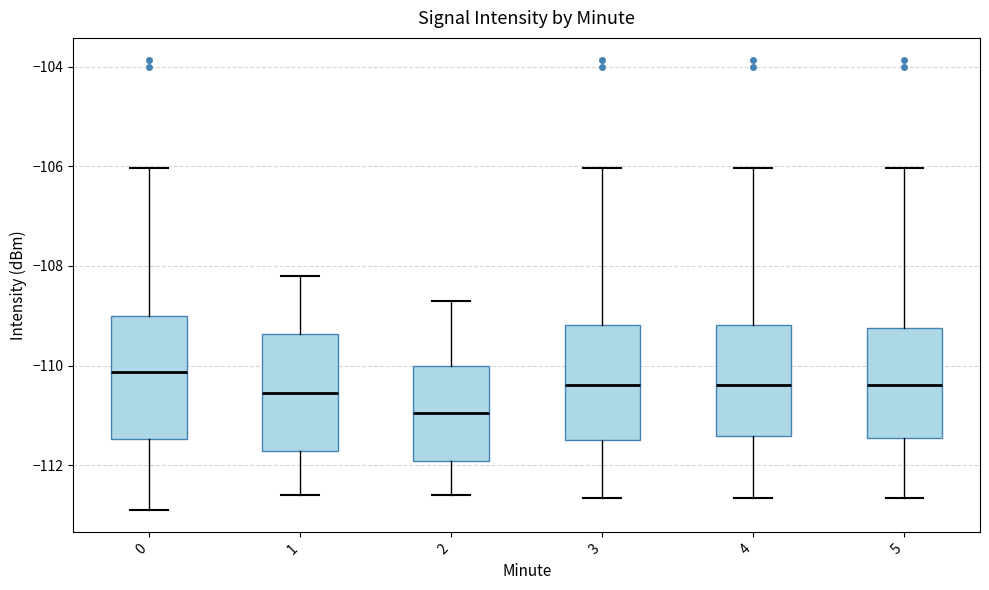

Reading left to right, transcribe this box plot: for each box, give where its median line is, the range the box spans, and where its two whiskers end, as read against the y-axis. The values are not printed on the chart, so give them approximately, as read against the axis.

0: median -110.2, box -111.4 to -109.0, whiskers -112.8 to -106.0
1: median -110.6, box -111.8 to -109.4, whiskers -112.6 to -108.2
2: median -111.0, box -112.0 to -110.0, whiskers -112.6 to -108.6
3: median -110.4, box -111.4 to -109.2, whiskers -112.6 to -106.0
4: median -110.4, box -111.4 to -109.2, whiskers -112.6 to -106.0
5: median -110.4, box -111.4 to -109.2, whiskers -112.6 to -106.0